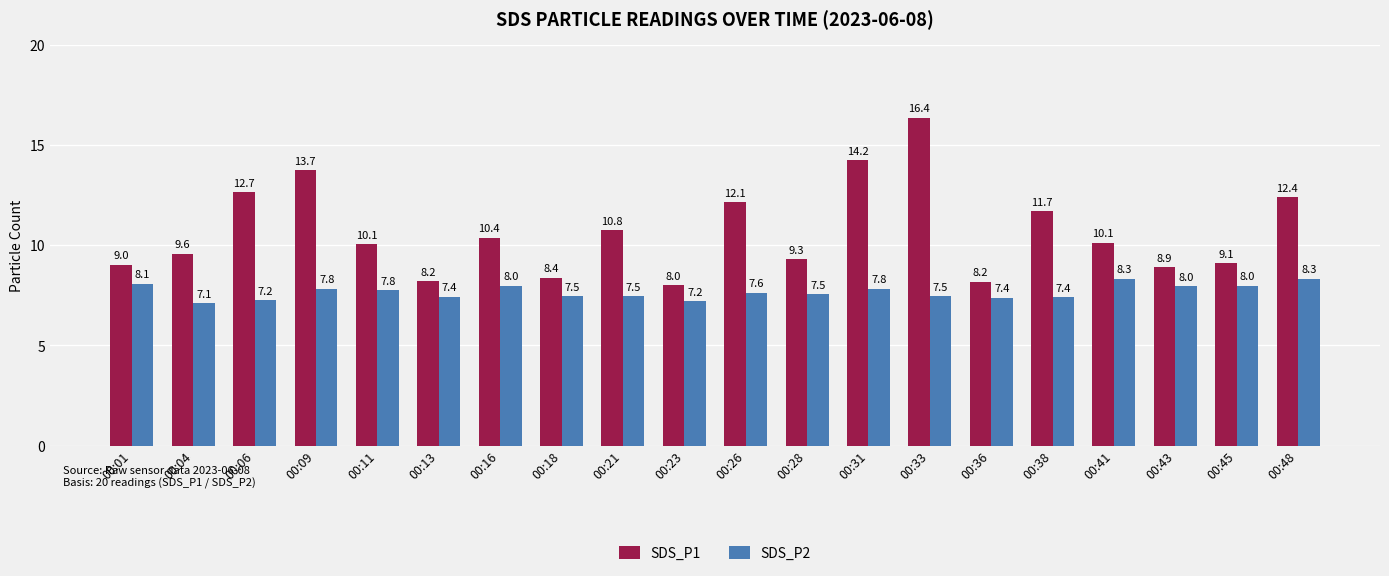

What is the difference between the maximum and minimum values in the SDS_P2 series?

1.2